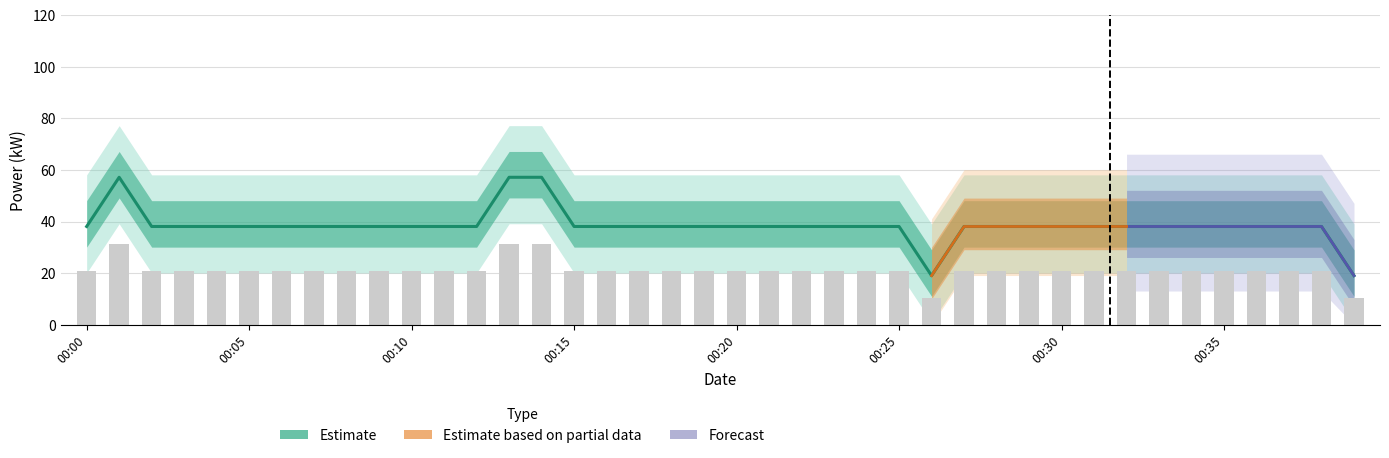

Is it true that the value at 00:30 is 25.9?

False